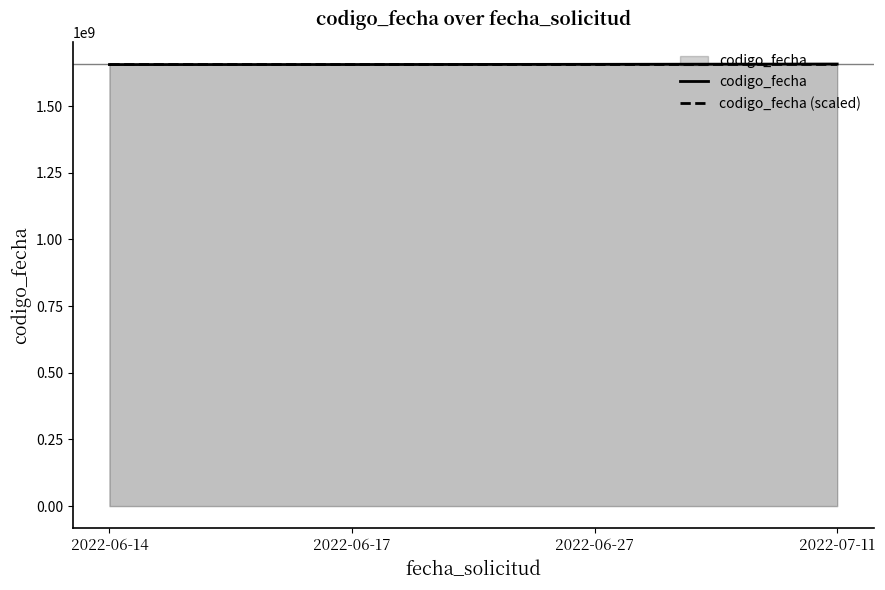

How many values in the codigo_fecha series are below 1656400271?

2